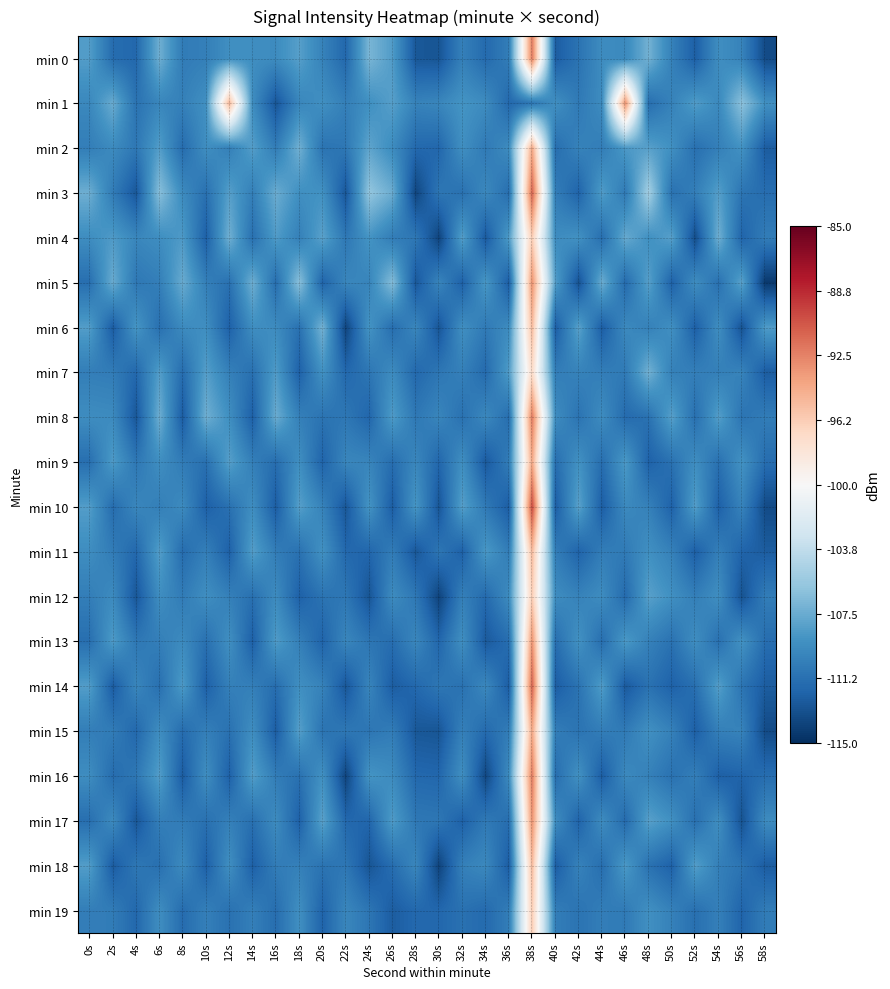

Reading left to right, transcribe all the data shown in this chart.

min 0: 0s=-108.3	2s=-111.5	4s=-111.8	6s=-107.3	8s=-110.5	10s=-110.2	12s=-109.2	14s=-109.3	16s=-109.4	18s=-108.2	20s=-110.0	22s=-111.8	24s=-106.9	26s=-108.4	28s=-112.7	30s=-112.8	32s=-110.2	34s=-111.6	36s=-110.4	38s=-92.3	40s=-112.4	42s=-111.0	44s=-109.4	46s=-109.6	48s=-107.1	50s=-110.1	52s=-112.3	54s=-109.2	56s=-110.0	58s=-113.4
min 1: 0s=-109.7	2s=-107.5	4s=-111.1	6s=-109.8	8s=-110.2	10s=-109.1	12s=-95.0	14s=-109.3	16s=-112.8	18s=-109.8	20s=-109.1	22s=-110.2	24s=-109.2	26s=-108.2	28s=-110.0	30s=-109.8	32s=-108.9	34s=-109.4	36s=-111.7	38s=-110.8	40s=-109.2	42s=-110.6	44s=-109.4	46s=-93.3	48s=-111.4	50s=-110.0	52s=-108.4	54s=-109.6	56s=-106.1	58s=-109.1
min 2: 0s=-110.3	2s=-109.5	4s=-110.8	6s=-108.3	8s=-111.5	10s=-109.2	12s=-110.2	14s=-108.3	16s=-110.4	18s=-107.2	20s=-111.0	22s=-110.8	24s=-107.9	26s=-109.4	28s=-111.7	30s=-111.8	32s=-109.2	34s=-110.6	36s=-109.4	38s=-94.3	40s=-111.4	42s=-110.0	44s=-110.4	46s=-108.6	48s=-108.1	50s=-109.1	52s=-111.3	54s=-110.2	56s=-109.0	58s=-112.4
min 3: 0s=-107.3	2s=-110.5	4s=-112.8	6s=-106.3	8s=-109.5	10s=-111.2	12s=-108.2	14s=-110.3	16s=-107.4	18s=-109.2	20s=-109.0	22s=-112.8	24s=-105.9	26s=-107.4	28s=-113.7	30s=-110.8	32s=-111.2	34s=-109.6	36s=-111.4	38s=-91.3	40s=-110.4	42s=-112.0	44s=-108.4	46s=-110.6	48s=-105.1	50s=-111.1	52s=-110.3	54s=-108.2	56s=-111.0	58s=-111.4
min 4: 0s=-109.3	2s=-108.5	4s=-109.8	6s=-109.3	8s=-108.5	10s=-112.2	12s=-107.2	14s=-111.3	16s=-108.4	18s=-110.2	20s=-108.0	22s=-110.8	24s=-108.9	26s=-110.4	28s=-110.7	30s=-113.8	32s=-108.2	34s=-112.6	36s=-108.4	38s=-96.3	40s=-109.4	42s=-109.0	44s=-111.4	46s=-107.6	48s=-109.1	50s=-108.1	52s=-113.3	54s=-107.2	56s=-112.0	58s=-110.4
min 5: 0s=-111.3	2s=-107.5	4s=-110.8	6s=-110.3	8s=-107.5	10s=-110.2	12s=-111.2	14s=-107.3	16s=-111.4	18s=-106.2	20s=-112.0	22s=-109.8	24s=-109.9	26s=-106.4	28s=-112.7	30s=-109.8	32s=-112.2	34s=-108.6	36s=-112.4	38s=-93.3	40s=-108.4	42s=-113.0	44s=-107.4	46s=-111.6	48s=-108.1	50s=-112.1	52s=-109.3	54s=-111.2	56s=-108.0	58s=-114.4
min 6: 0s=-108.3	2s=-112.5	4s=-108.8	6s=-111.3	8s=-109.5	10s=-109.2	12s=-112.2	14s=-109.3	16s=-109.4	18s=-111.2	20s=-107.0	22s=-113.8	24s=-108.9	26s=-111.4	28s=-109.7	30s=-112.8	32s=-109.2	34s=-110.6	36s=-109.4	38s=-95.3	40s=-112.4	42s=-108.0	44s=-112.4	46s=-109.6	48s=-110.1	50s=-109.1	52s=-112.3	54s=-109.2	56s=-113.0	58s=-108.4
min 7: 0s=-110.3	2s=-110.5	4s=-111.8	6s=-108.3	8s=-111.5	10s=-108.2	12s=-110.2	14s=-111.3	16s=-108.4	18s=-112.2	20s=-109.0	22s=-111.8	24s=-110.9	26s=-109.4	28s=-111.7	30s=-110.8	32s=-110.2	34s=-111.6	36s=-108.4	38s=-97.3	40s=-110.4	42s=-110.0	44s=-110.4	46s=-110.6	48s=-107.1	50s=-110.1	52s=-110.3	54s=-110.2	56s=-110.0	58s=-112.4
min 8: 0s=-109.3	2s=-109.5	4s=-112.8	6s=-107.3	8s=-112.5	10s=-107.2	12s=-109.2	14s=-112.3	16s=-107.4	18s=-110.2	20s=-111.0	22s=-110.8	24s=-111.9	26s=-108.4	28s=-110.7	30s=-109.8	32s=-111.2	34s=-109.6	36s=-111.4	38s=-92.3	40s=-109.4	42s=-111.0	44s=-109.4	46s=-111.6	48s=-111.1	50s=-108.1	52s=-111.3	54s=-108.2	56s=-111.0	58s=-110.4
min 9: 0s=-111.3	2s=-108.5	4s=-110.8	6s=-109.3	8s=-110.5	10s=-111.2	12s=-108.2	14s=-110.3	16s=-111.4	18s=-109.2	20s=-112.0	22s=-109.8	24s=-109.9	26s=-111.4	28s=-109.7	30s=-111.8	32s=-109.2	34s=-112.6	36s=-110.4	38s=-94.3	40s=-111.4	42s=-109.0	44s=-111.4	46s=-108.6	48s=-112.1	50s=-111.1	52s=-109.3	54s=-111.2	56s=-109.0	58s=-111.4
min 10: 0s=-108.3	2s=-111.5	4s=-109.8	6s=-110.3	8s=-109.5	10s=-112.2	12s=-111.2	14s=-109.3	16s=-112.4	18s=-108.2	20s=-110.0	22s=-112.8	24s=-108.9	26s=-112.4	28s=-108.7	30s=-112.8	32s=-108.2	34s=-110.6	36s=-112.4	38s=-90.3	40s=-112.4	42s=-108.0	44s=-112.4	46s=-109.6	48s=-110.1	50s=-112.1	52s=-108.3	54s=-112.2	56s=-110.0	58s=-113.4
min 11: 0s=-109.3	2s=-110.5	4s=-111.8	6s=-108.3	8s=-111.5	10s=-110.2	12s=-112.2	14s=-108.3	16s=-110.4	18s=-111.2	20s=-109.0	22s=-111.8	24s=-111.9	26s=-110.4	28s=-112.7	30s=-110.8	32s=-112.2	34s=-108.6	36s=-110.4	38s=-95.3	40s=-110.4	42s=-112.0	44s=-110.4	46s=-110.6	48s=-109.1	50s=-110.1	52s=-112.3	54s=-110.2	56s=-112.0	58s=-112.4
min 12: 0s=-110.3	2s=-109.5	4s=-112.8	6s=-109.3	8s=-110.5	10s=-109.2	12s=-110.2	14s=-111.3	16s=-109.4	18s=-112.2	20s=-111.0	22s=-110.8	24s=-112.9	26s=-109.4	28s=-110.7	30s=-113.8	32s=-110.2	34s=-111.6	36s=-109.4	38s=-96.3	40s=-109.4	42s=-110.0	44s=-109.4	46s=-111.6	48s=-108.1	50s=-109.1	52s=-110.3	54s=-109.2	56s=-113.0	58s=-110.4
min 13: 0s=-111.3	2s=-108.5	4s=-110.8	6s=-110.3	8s=-109.5	10s=-111.2	12s=-109.2	14s=-112.3	16s=-108.4	18s=-110.2	20s=-112.0	22s=-109.8	24s=-110.9	26s=-111.4	28s=-109.7	30s=-111.8	32s=-109.2	34s=-112.6	36s=-111.4	38s=-93.3	40s=-111.4	42s=-109.0	44s=-111.4	46s=-108.6	48s=-110.1	50s=-111.1	52s=-109.3	54s=-111.2	56s=-109.0	58s=-111.4
min 14: 0s=-108.3	2s=-112.5	4s=-109.8	6s=-111.3	8s=-108.5	10s=-112.2	12s=-110.2	14s=-110.3	16s=-111.4	18s=-109.2	20s=-110.0	22s=-112.8	24s=-109.9	26s=-112.4	28s=-111.7	30s=-110.8	32s=-111.2	34s=-109.6	36s=-112.4	38s=-91.3	40s=-112.4	42s=-111.0	44s=-108.4	46s=-112.6	48s=-111.1	50s=-112.1	52s=-111.3	54s=-108.2	56s=-111.0	58s=-112.4
min 15: 0s=-110.3	2s=-110.5	4s=-111.8	6s=-109.3	8s=-111.5	10s=-110.2	12s=-111.2	14s=-109.3	16s=-112.4	18s=-108.2	20s=-111.0	22s=-110.8	24s=-110.9	26s=-110.4	28s=-112.7	30s=-112.8	32s=-110.2	34s=-111.6	36s=-110.4	38s=-94.3	40s=-110.4	42s=-111.0	44s=-110.4	46s=-110.6	48s=-109.1	50s=-110.1	52s=-112.3	54s=-110.2	56s=-110.0	58s=-113.4
min 16: 0s=-109.3	2s=-111.5	4s=-110.8	6s=-108.3	8s=-112.5	10s=-109.2	12s=-112.2	14s=-108.3	16s=-110.4	18s=-111.2	20s=-109.0	22s=-113.8	24s=-108.9	26s=-109.4	28s=-111.7	30s=-111.8	32s=-109.2	34s=-113.6	36s=-109.4	38s=-92.3	40s=-111.4	42s=-109.0	44s=-112.4	46s=-109.6	48s=-110.1	50s=-111.1	52s=-110.3	54s=-112.2	56s=-112.0	58s=-111.4
min 17: 0s=-111.3	2s=-109.5	4s=-112.8	6s=-110.3	8s=-110.5	10s=-111.2	12s=-110.2	14s=-111.3	16s=-109.4	18s=-112.2	20s=-108.0	22s=-111.8	24s=-111.9	26s=-108.4	28s=-110.7	30s=-110.8	32s=-112.2	34s=-110.6	36s=-111.4	38s=-93.3	40s=-109.4	42s=-112.0	44s=-109.4	46s=-111.6	48s=-108.1	50s=-109.1	52s=-111.3	54s=-109.2	56s=-113.0	58s=-109.4
min 18: 0s=-108.3	2s=-112.5	4s=-110.8	6s=-111.3	8s=-109.5	10s=-112.2	12s=-109.2	14s=-112.3	16s=-110.4	18s=-110.2	20s=-111.0	22s=-110.8	24s=-112.9	26s=-111.4	28s=-109.7	30s=-113.8	32s=-110.2	34s=-109.6	36s=-112.4	38s=-95.3	40s=-112.4	42s=-110.0	44s=-111.4	46s=-108.6	48s=-111.1	50s=-112.1	52s=-108.3	54s=-110.2	56s=-111.0	58s=-112.4
min 19: 0s=-110.3	2s=-110.5	4s=-111.8	6s=-109.3	8s=-111.5	10s=-110.2	12s=-111.2	14s=-110.3	16s=-111.4	18s=-109.2	20s=-112.0	22s=-109.8	24s=-110.9	26s=-112.4	28s=-111.7	30s=-111.8	32s=-111.2	34s=-111.6	36s=-110.4	38s=-96.3	40s=-110.4	42s=-111.0	44s=-110.4	46s=-110.6	48s=-109.1	50s=-110.1	52s=-111.3	54s=-110.2	56s=-112.0	58s=-110.4